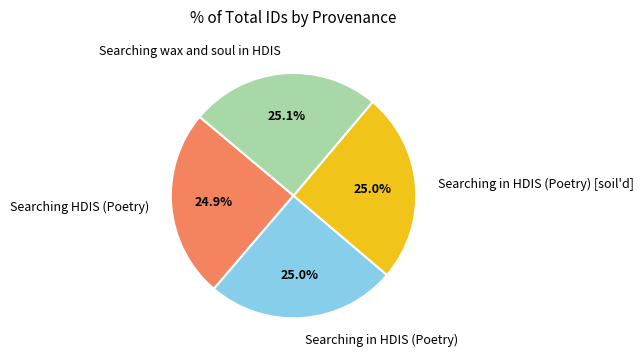

Is there any slice that represents more than half of the pie?

No